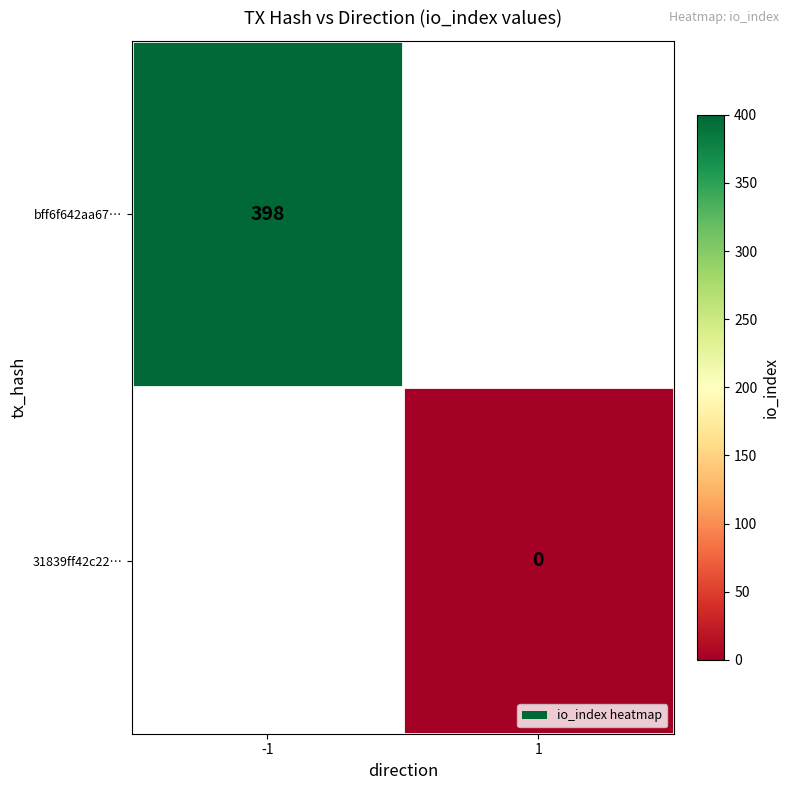

Is the value of 31839ff42c22… at 1 greater than the value of bff6f642aa67… at -1?

No